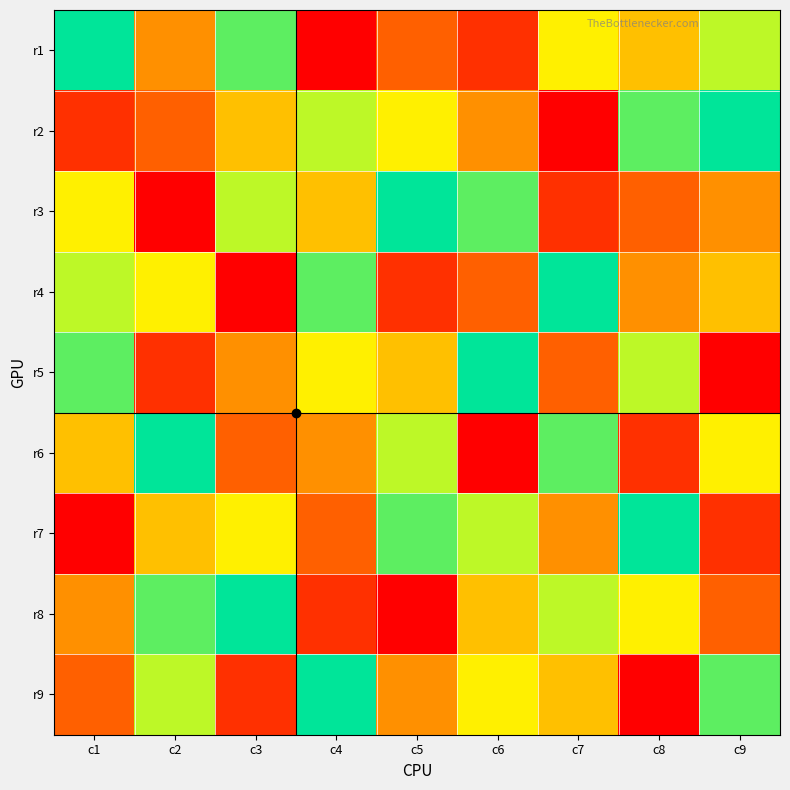

Reading right to left, extract all data points from this chart.

r1: c9=7	c8=5	c7=6	c6=2	c5=3	c4=1	c3=8	c2=4	c1=9
r2: c9=9	c8=8	c7=1	c6=4	c5=6	c4=7	c3=5	c2=3	c1=2
r3: c9=4	c8=3	c7=2	c6=8	c5=9	c4=5	c3=7	c2=1	c1=6
r4: c9=5	c8=4	c7=9	c6=3	c5=2	c4=8	c3=1	c2=6	c1=7
r5: c9=1	c8=7	c7=3	c6=9	c5=5	c4=6	c3=4	c2=2	c1=8
r6: c9=6	c8=2	c7=8	c6=1	c5=7	c4=4	c3=3	c2=9	c1=5
r7: c9=2	c8=9	c7=4	c6=7	c5=8	c4=3	c3=6	c2=5	c1=1
r8: c9=3	c8=6	c7=7	c6=5	c5=1	c4=2	c3=9	c2=8	c1=4
r9: c9=8	c8=1	c7=5	c6=6	c5=4	c4=9	c3=2	c2=7	c1=3